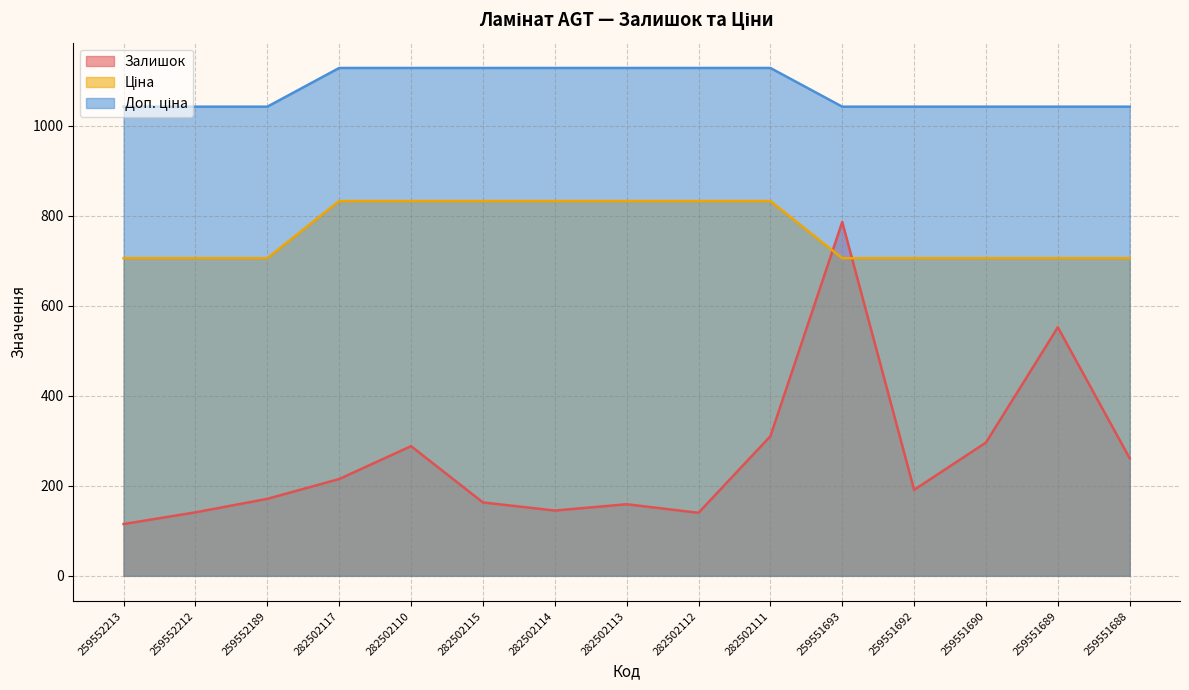

The value of Залишок at 259551689 is 789.8. True or false?

False